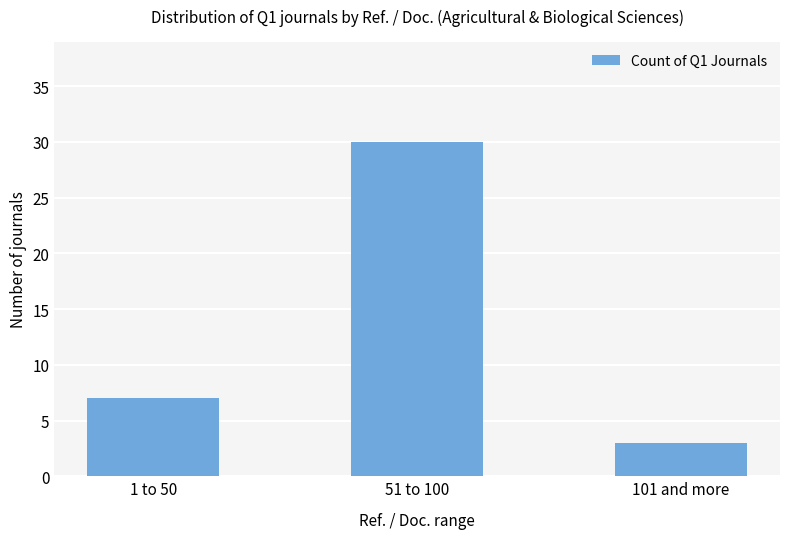

Which has a higher value, 101 and more or 51 to 100?

51 to 100